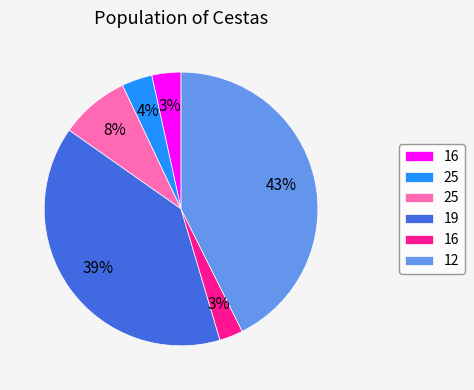

To the nearest percent, what is the average slice percentage?

17%